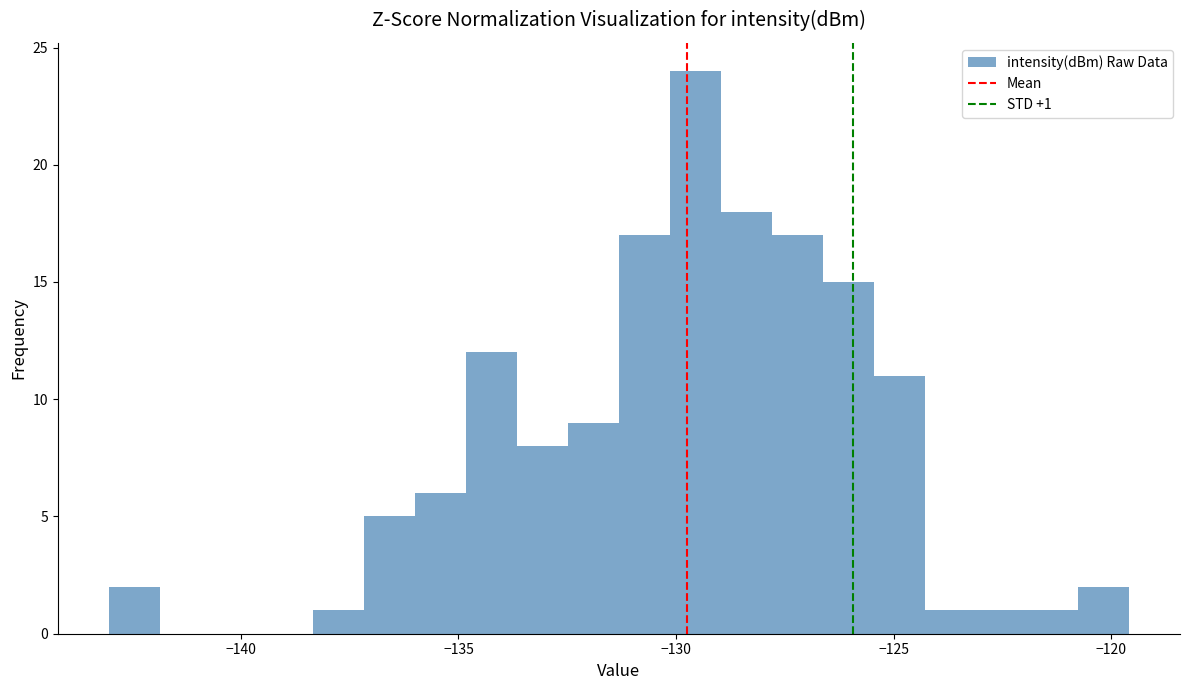

Around what value on the x-axis is the tallest bar? Give the approximate position of its centre, as read against the axis.

-129.5